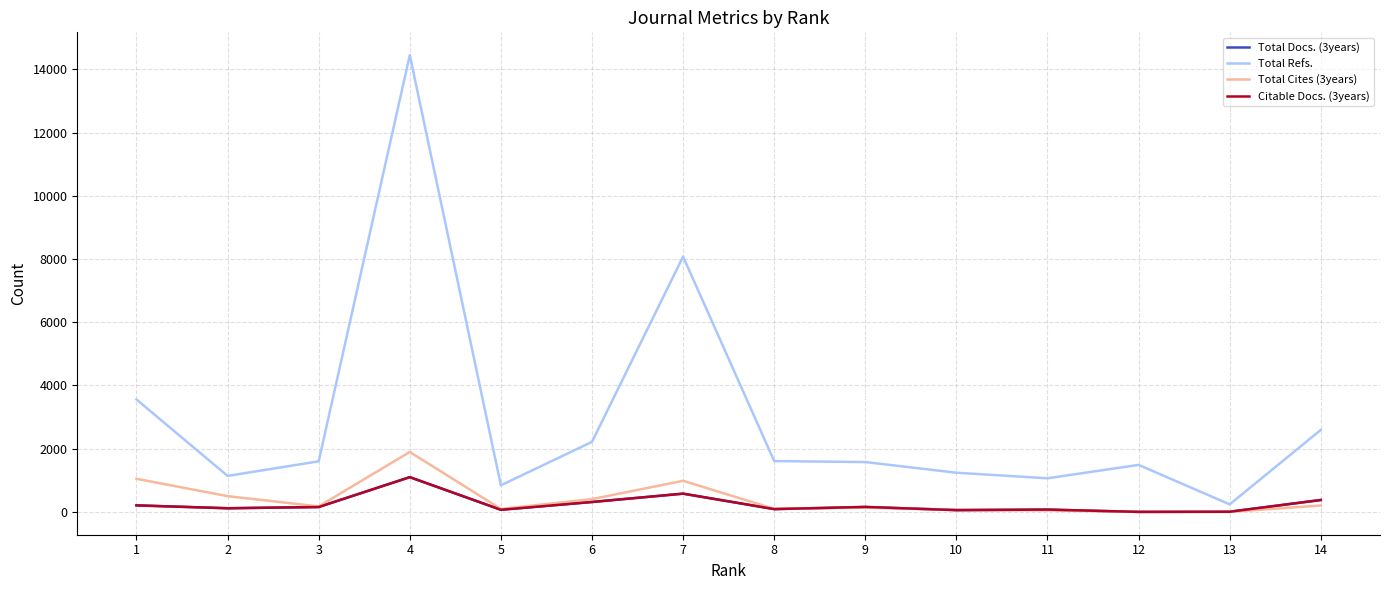

What is the difference between the maximum and minimum values in the Total Docs. (3years) series?

1099